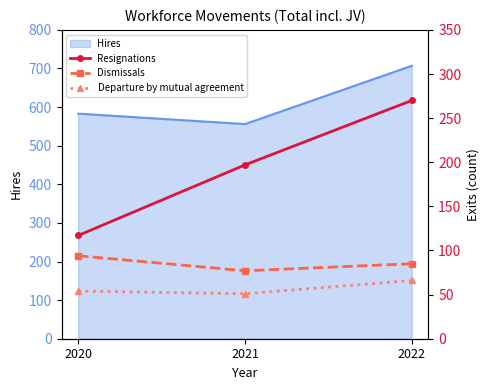

At which label does Hires reach its minimum?

2021